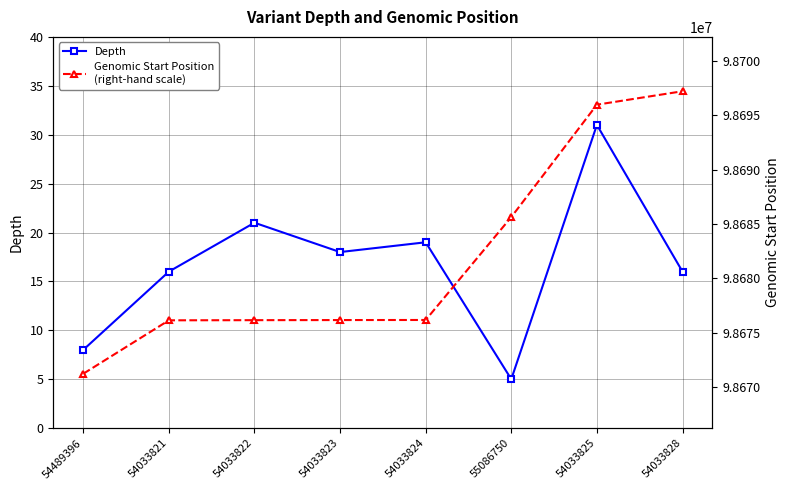

Reading left to right, what are all the values shown in this chart?

Depth: 8	16	21	18	19	5	31	16
Genomic Start Position
(right-hand scale): 98671232	98676147	98676161	98676171	98676178	98685642	98695981	98697216